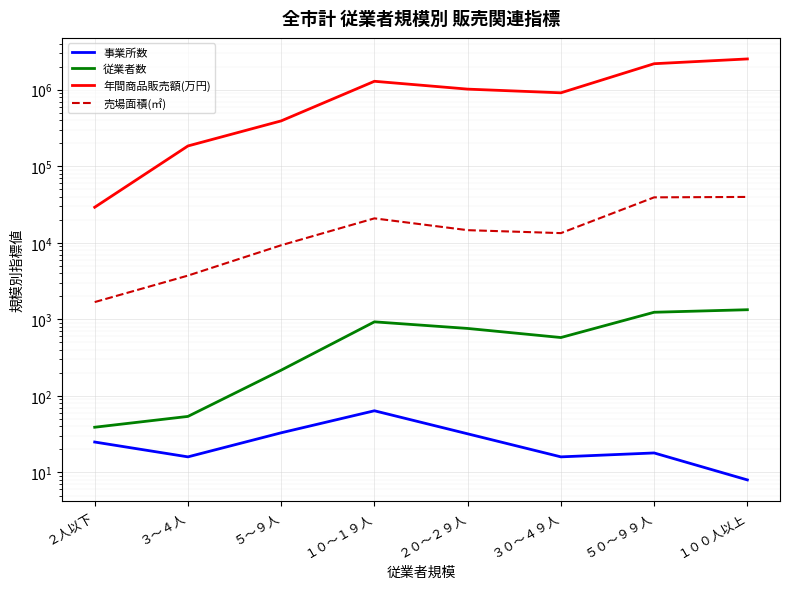

Read the 売場面積(㎡) value at １００人以上, to the nearest 10.

39710